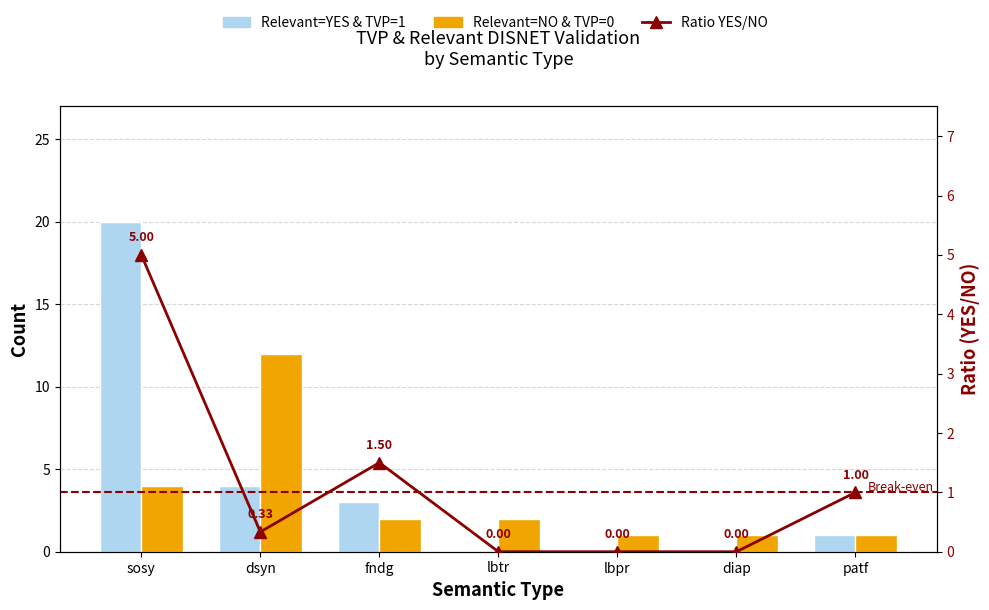

What is the average value of the Relevant=NO & TVP=0 series?

3.3